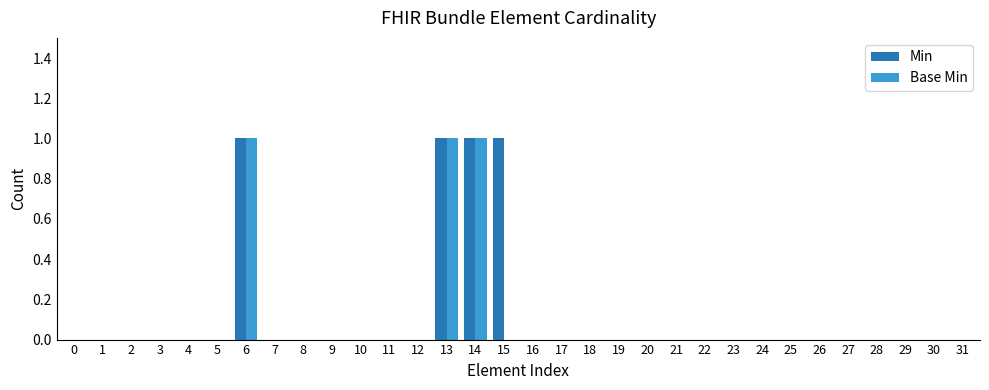

Are the bars grouped side by side (vs. stacked)?

Yes